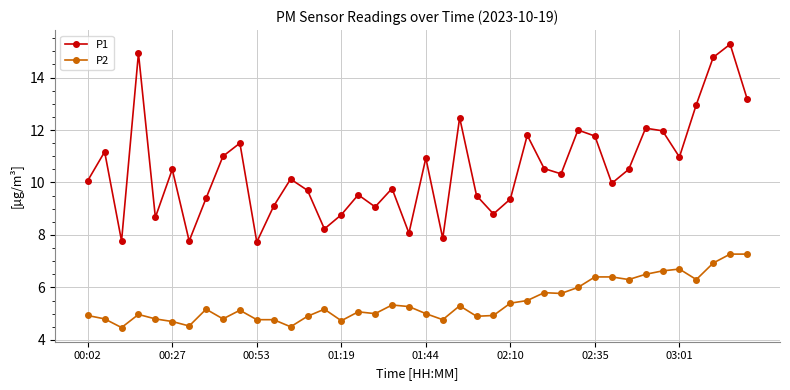

Rank the series by their maximum value, from lowest to highest.

P2, P1